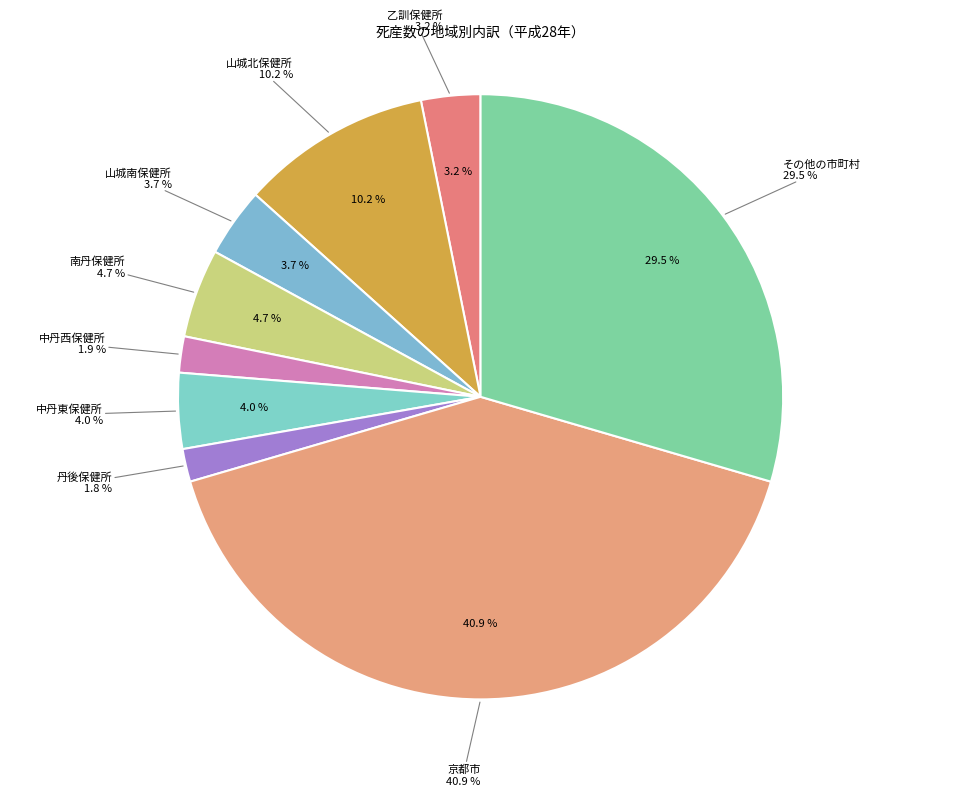

To the nearest percent, what percentage of the pie is その他の市町村?

30%